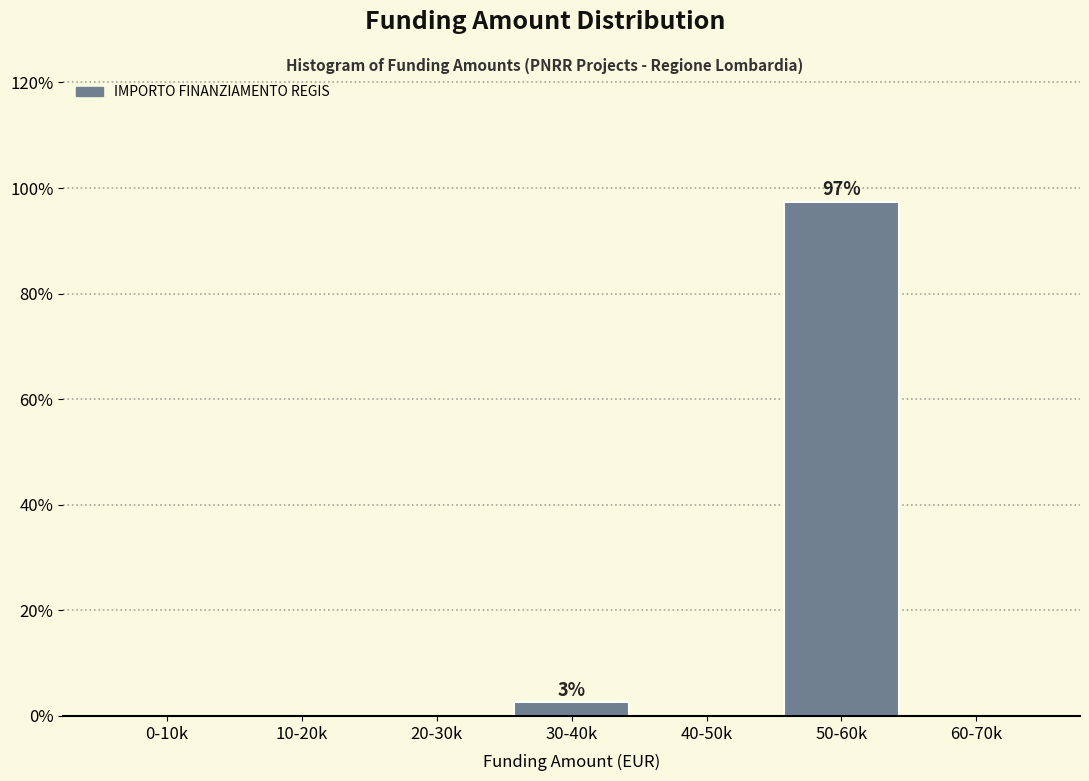

Reading right to left, list all the values displayed in this chart.

60-70k=0.0	50-60k=97.4	40-50k=0.0	30-40k=2.6	20-30k=0.0	10-20k=0.0	0-10k=0.0